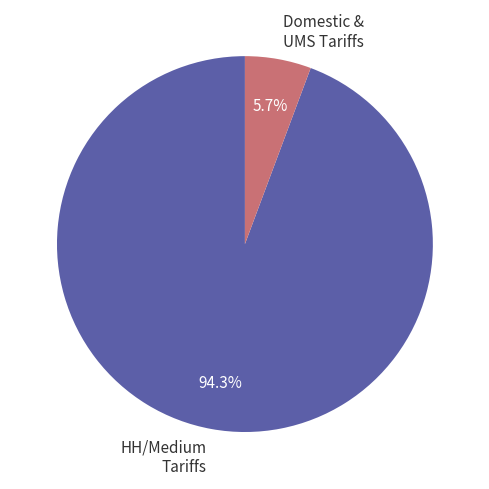

Does any single category account for the majority?

Yes